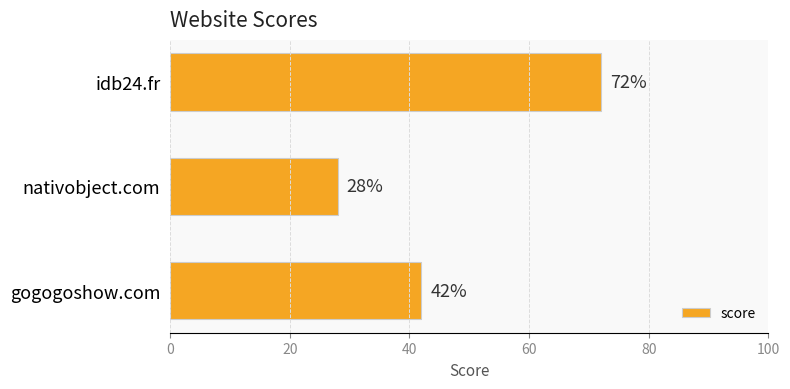

Count the values in the range 28 to 72.

3